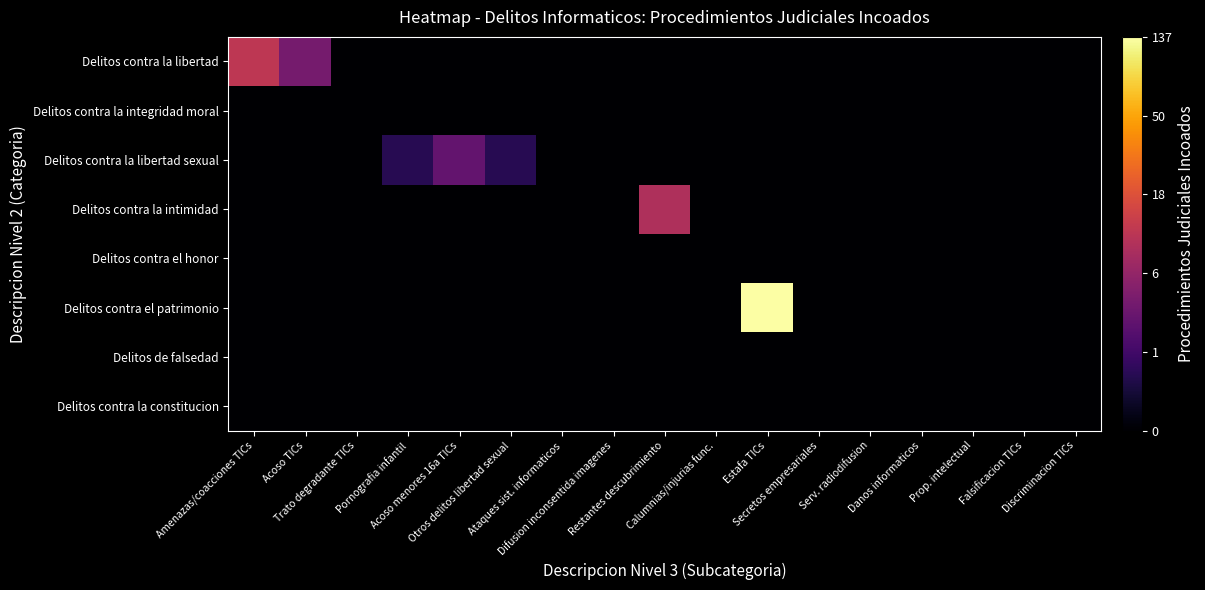

How many distinct data groups are displayed?

8